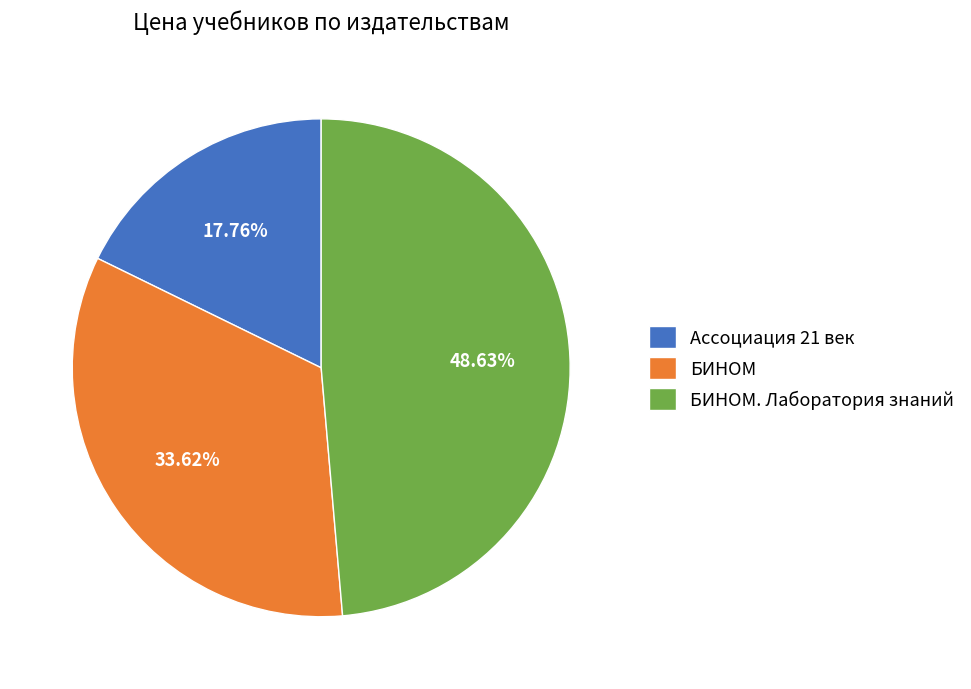

Does Ассоциация 21 век represent more than half of the total?

No